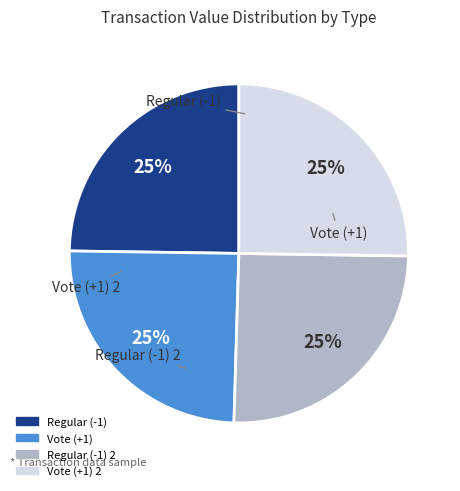

The Regular (-1) 2 slice represents 13% of the pie. True or false?

False